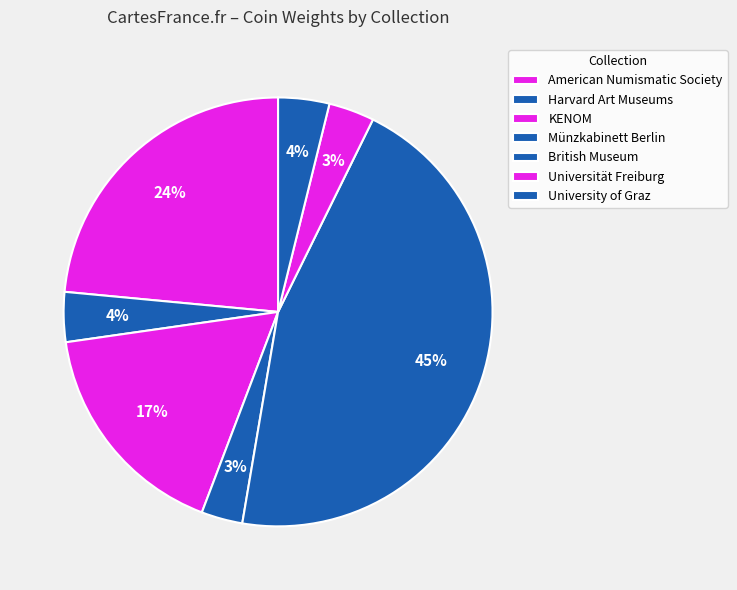

To the nearest percent, what is the difference between the British Museum and American Numismatic Society slice percentages?

16%